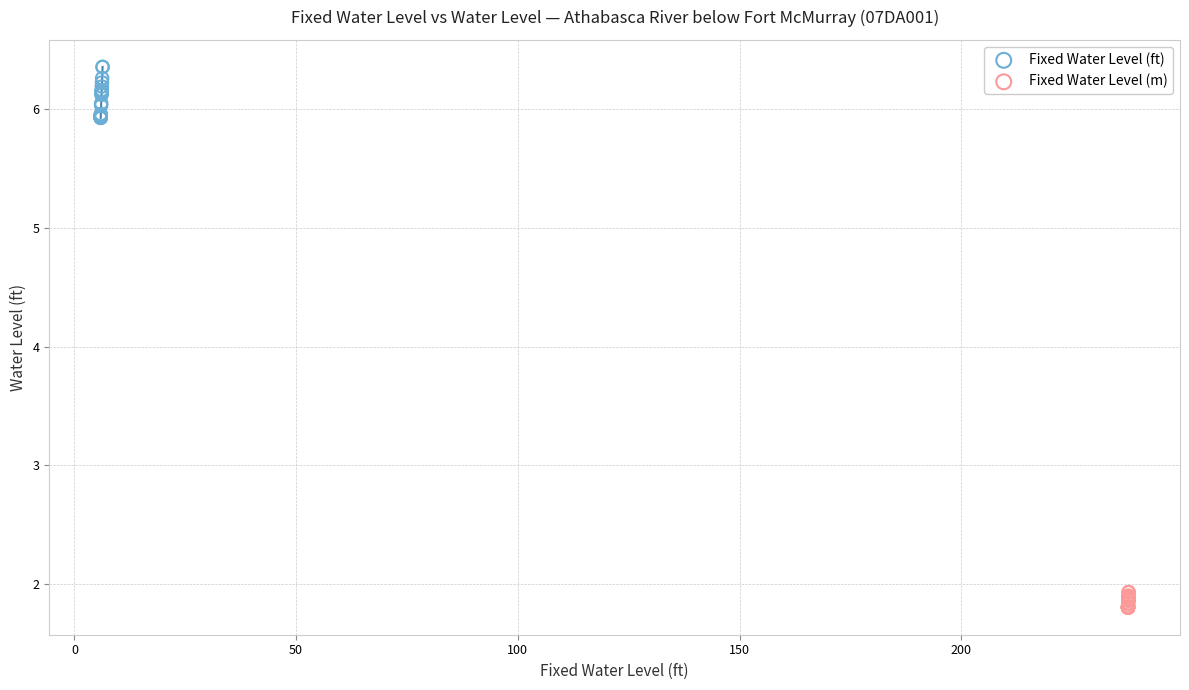

Which series has the widest spread of Y values?

Fixed Water Level (ft)